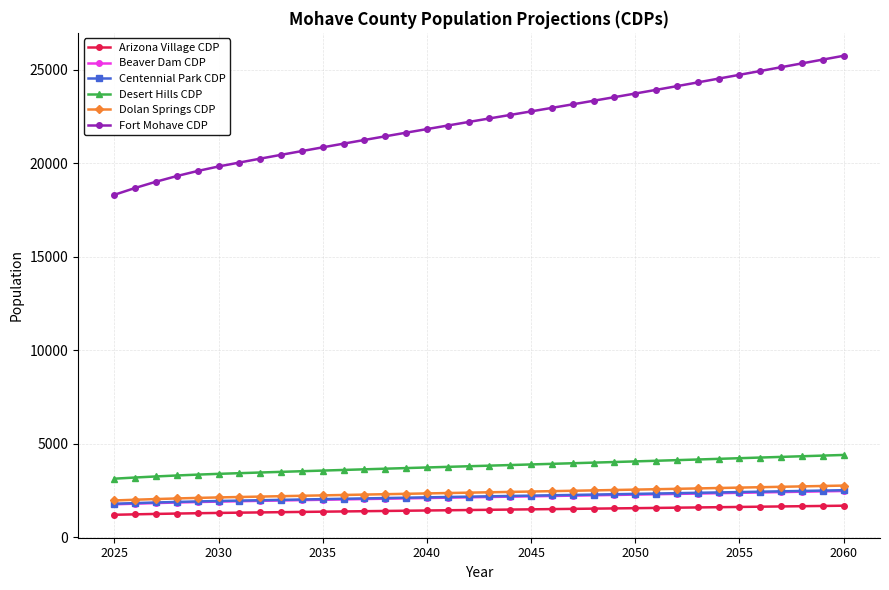

Which series has the largest range (max minus min)?

Fort Mohave CDP